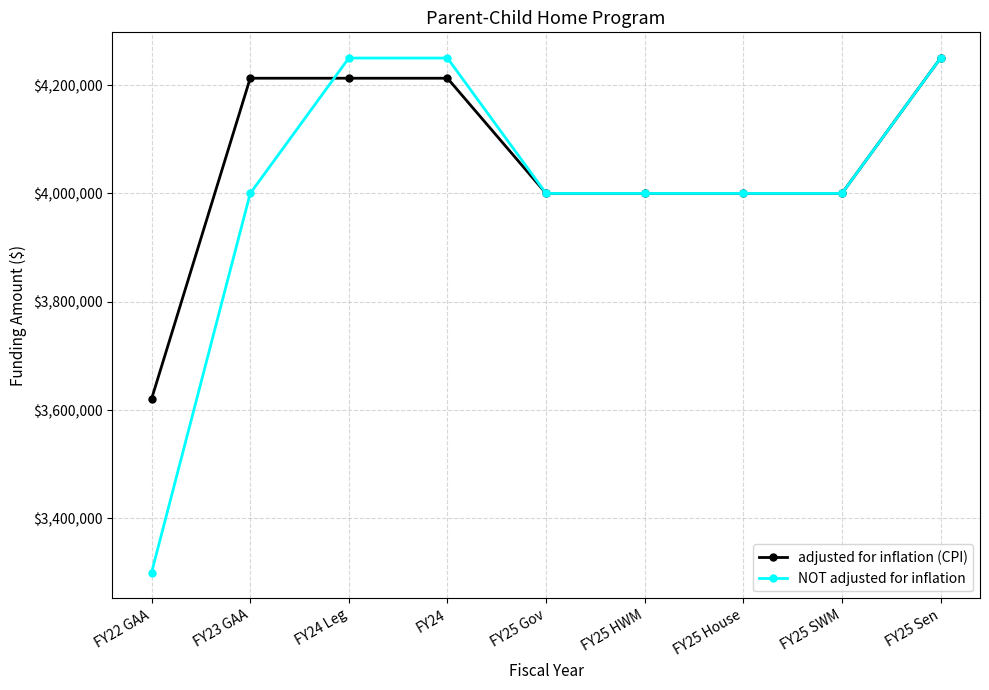

Rank the series by their average value, from lowest to highest.

NOT adjusted for inflation, adjusted for inflation (CPI)